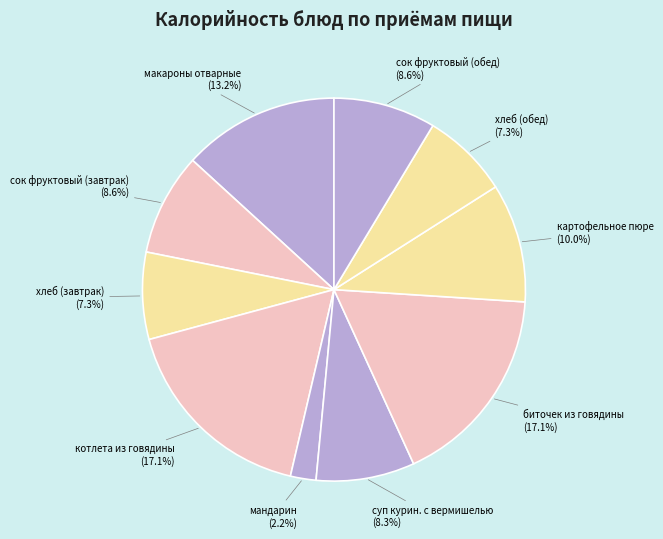

Do котлета из говядины and мандарин together represent more than half of the pie?

No